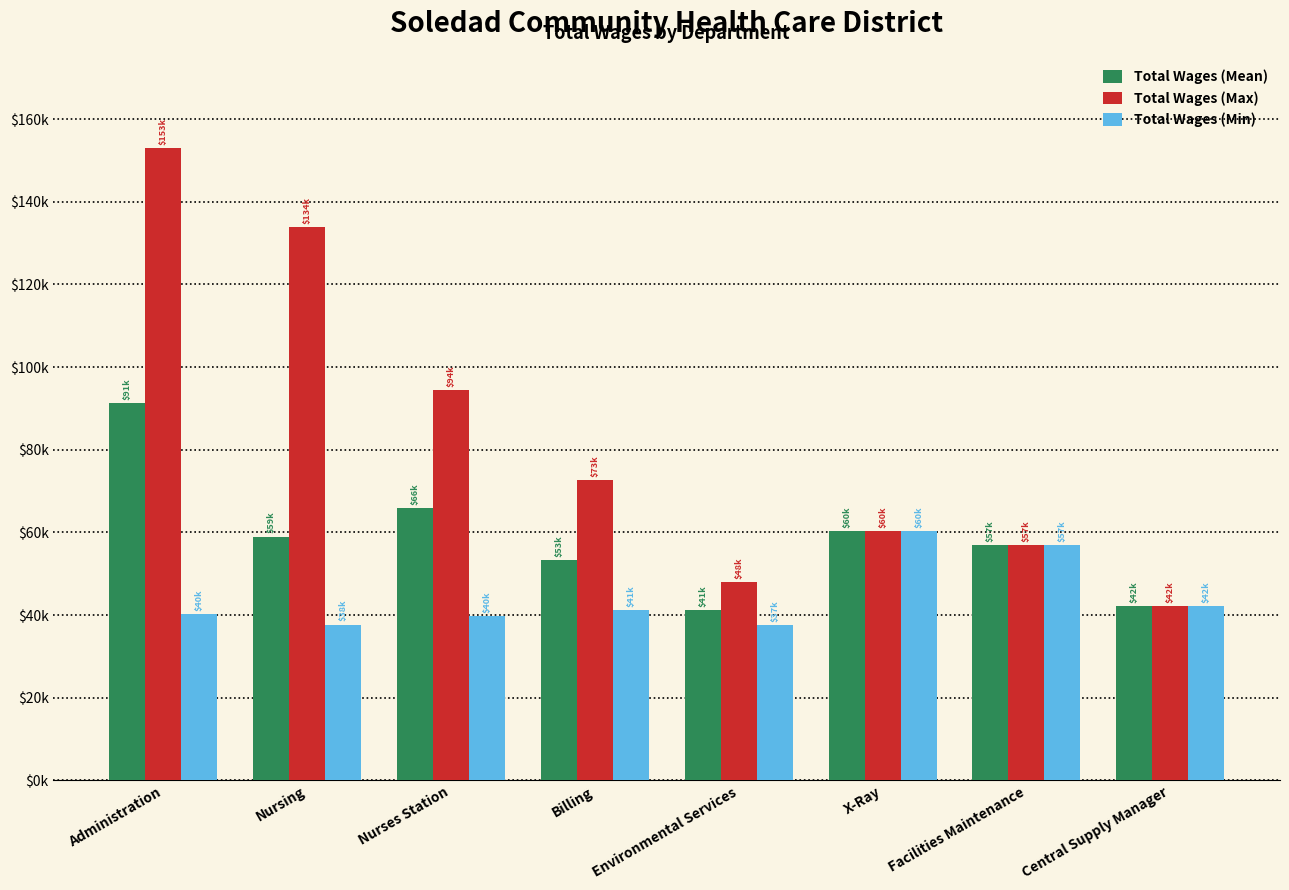

Are the bars horizontal?

No